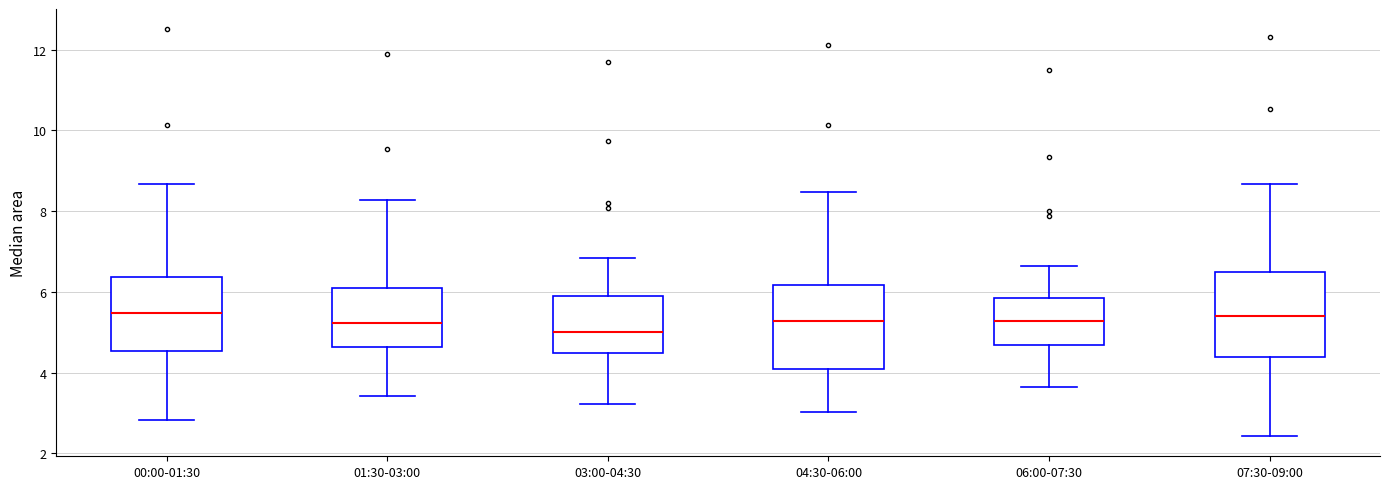

Reading left to right, transcribe this box plot: for each box, give where its median line is, the range the box spans, and where its two whiskers end, as read against the y-axis. The values are not printed on the chart, so give them approximately, as read against the axis.

00:00-01:30: median 5.4, box 4.6 to 6.4, whiskers 2.8 to 8.6
01:30-03:00: median 5.2, box 4.6 to 6.2, whiskers 3.4 to 8.2
03:00-04:30: median 5.0, box 4.4 to 6.0, whiskers 3.2 to 6.8
04:30-06:00: median 5.2, box 4.2 to 6.2, whiskers 3.0 to 8.4
06:00-07:30: median 5.2, box 4.6 to 5.8, whiskers 3.6 to 6.6
07:30-09:00: median 5.4, box 4.4 to 6.6, whiskers 2.4 to 8.6